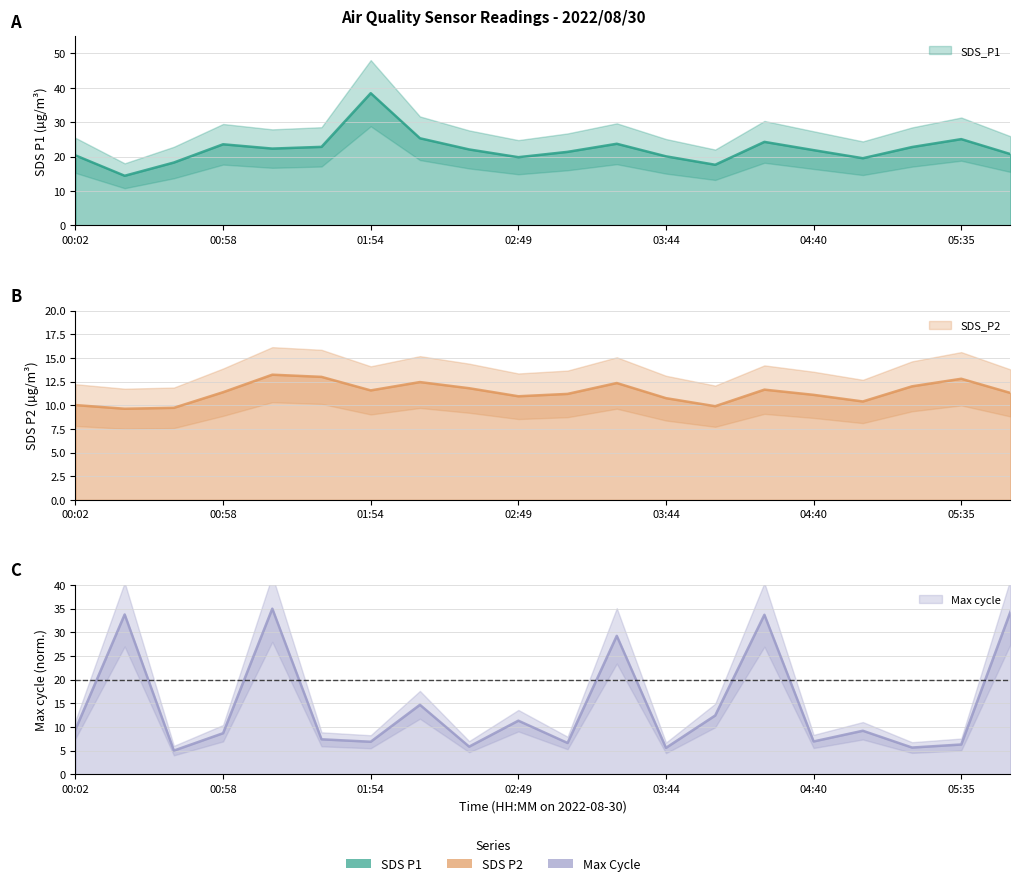

Which series has the largest total across all categories?

SDS_P1